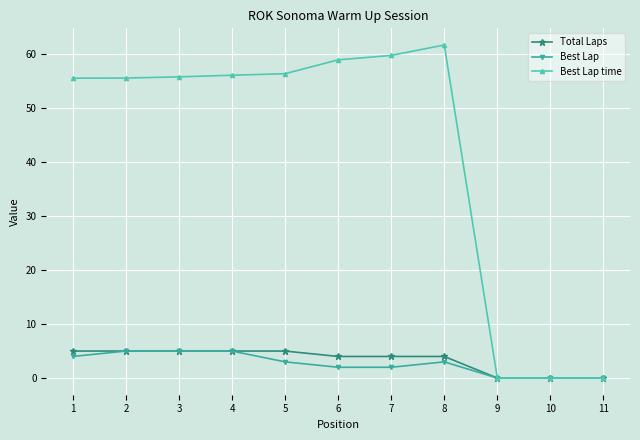

What is the greatest value displayed?

61.7